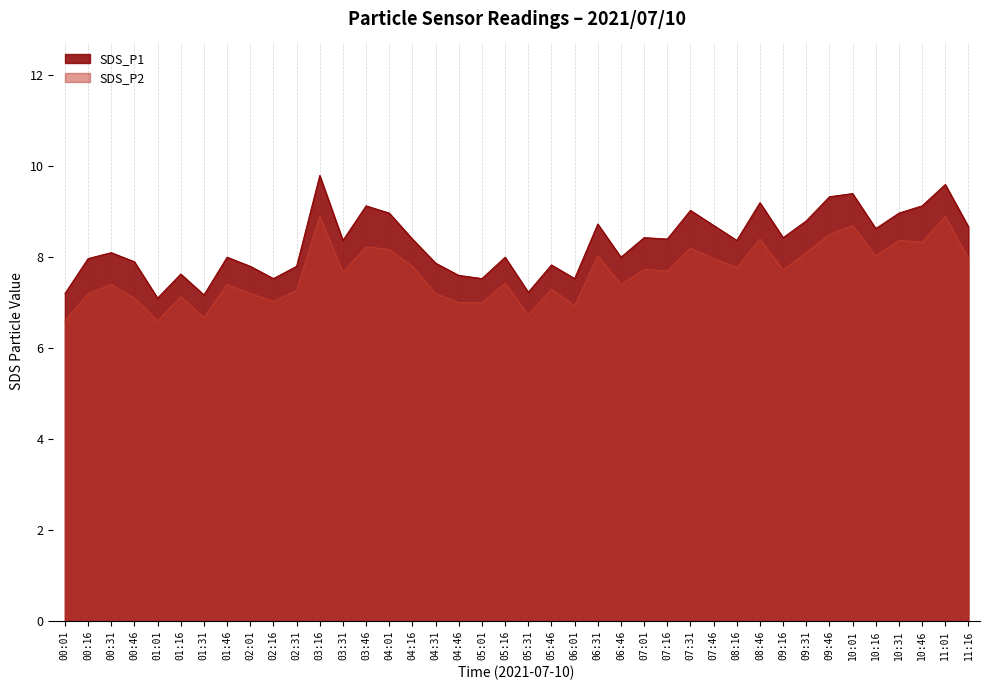

What is the difference between the highest and lowest values at 06:01?

0.6